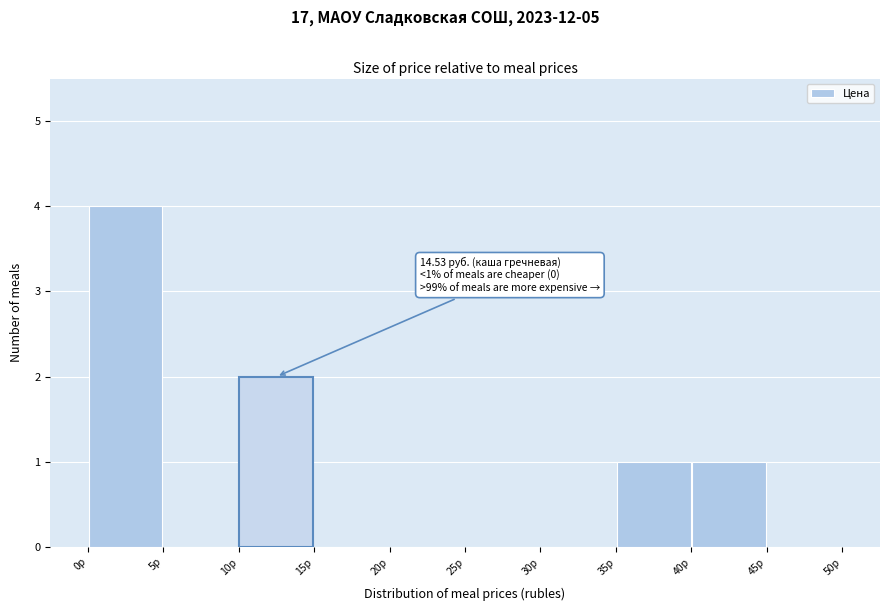

Which range on the x-axis has the tallest bar?

0 to 5